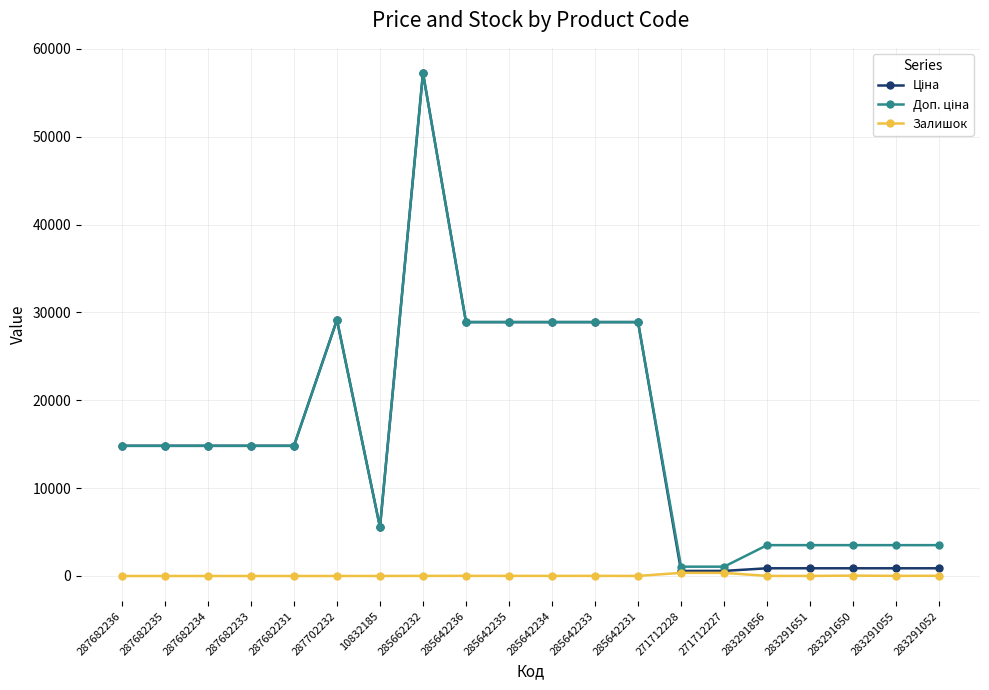

What position from the left is 287682231?

5